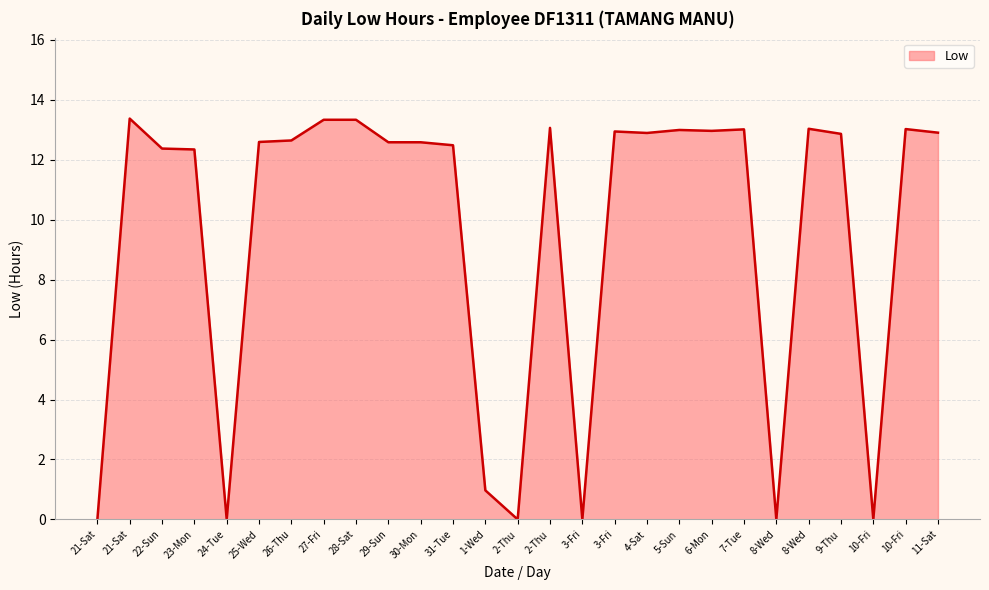

Does the chart display data point markers on the line(s)?

No